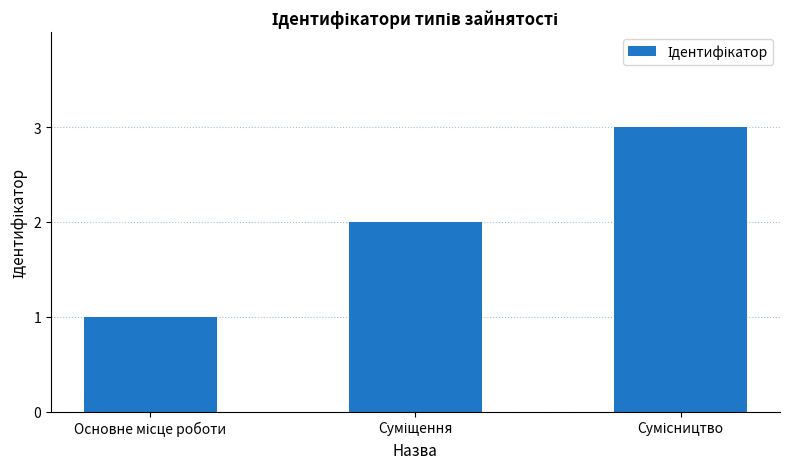

What is the greatest value displayed?

3